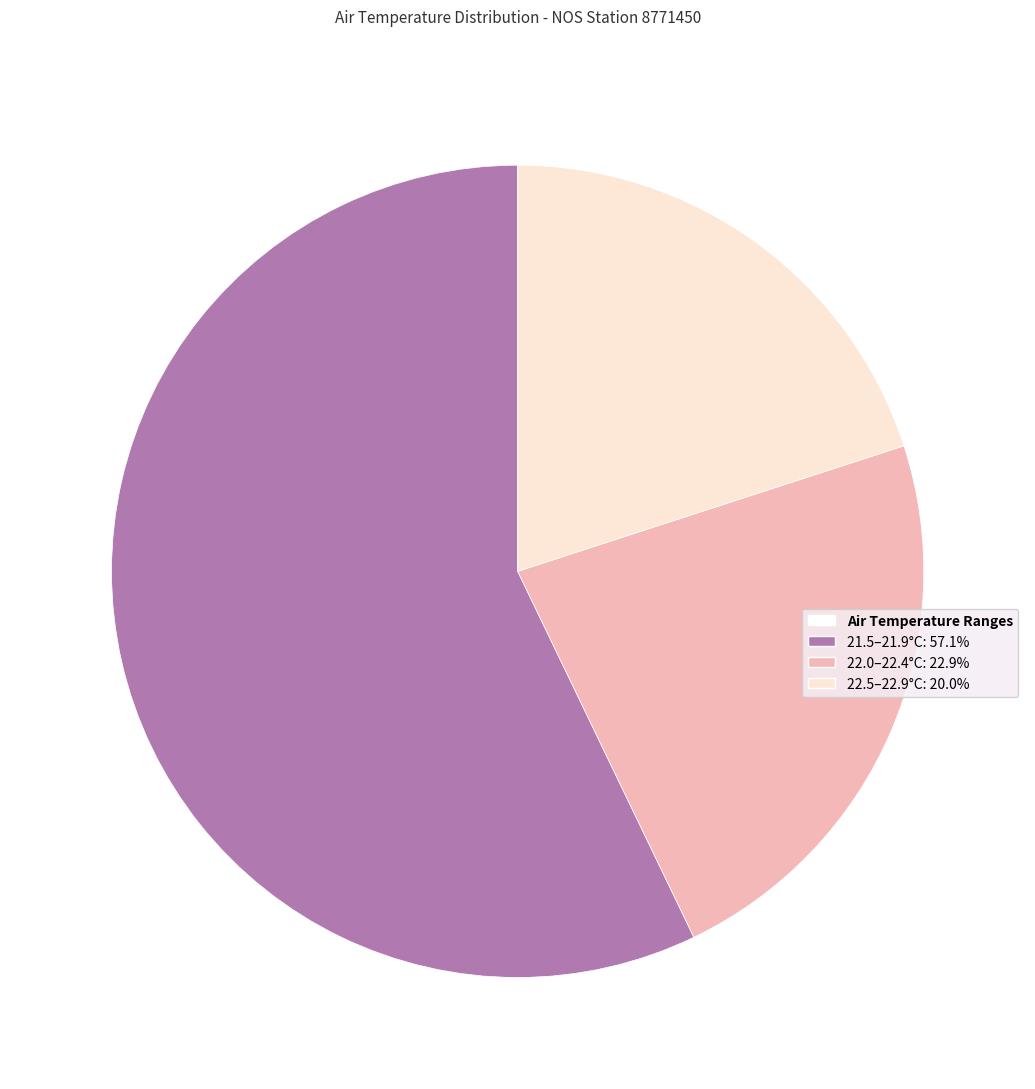

Is there any slice that represents more than half of the pie?

Yes